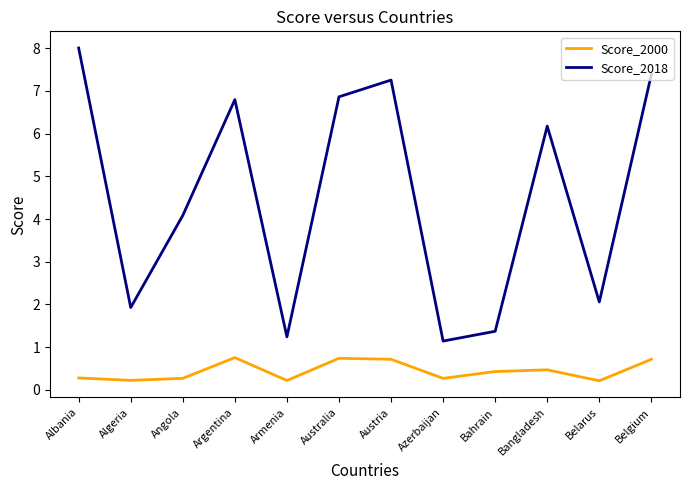

How many lines are shown in the chart?

2